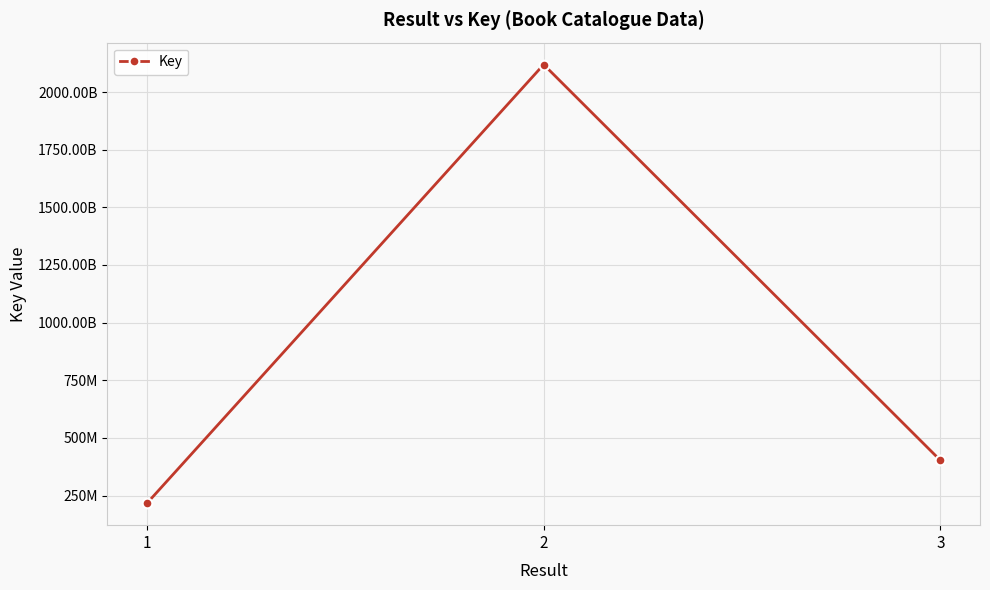

What is the greatest value displayed?

2119503678